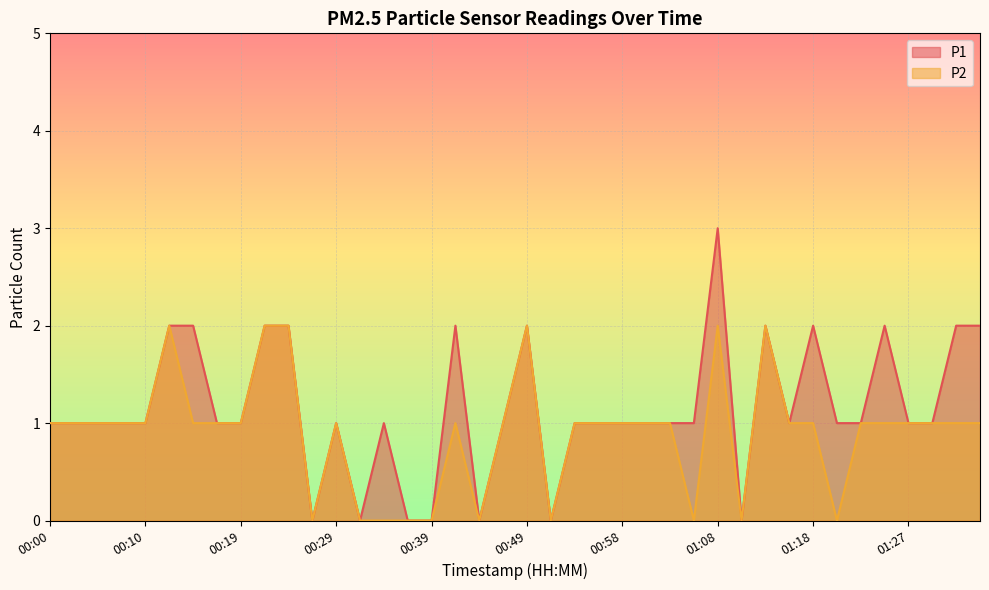

Reading right to left, extract all data points from this chart.

P1: 2	2	1	1	2	1	1	2	1	2	0	3	1	1	1	1	1	1	0	2	1	0	2	0	0	1	0	1	0	2	2	1	1	2	2	1	1	1	1	1
P2: 1	1	1	1	1	1	0	1	1	2	0	2	0	1	1	1	1	1	0	2	1	0	1	0	0	0	0	1	0	2	2	1	1	1	2	1	1	1	1	1